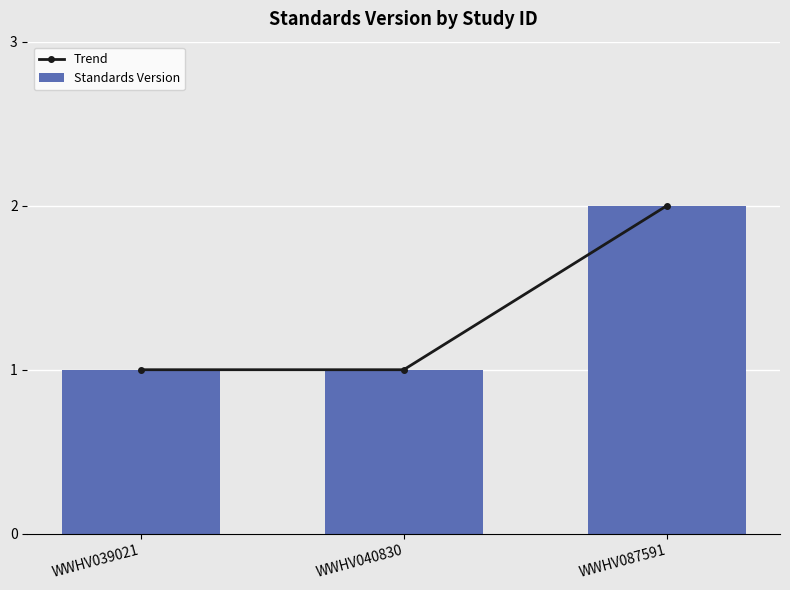

The Trend series shows 1 at WWHV040830. True or false?

True